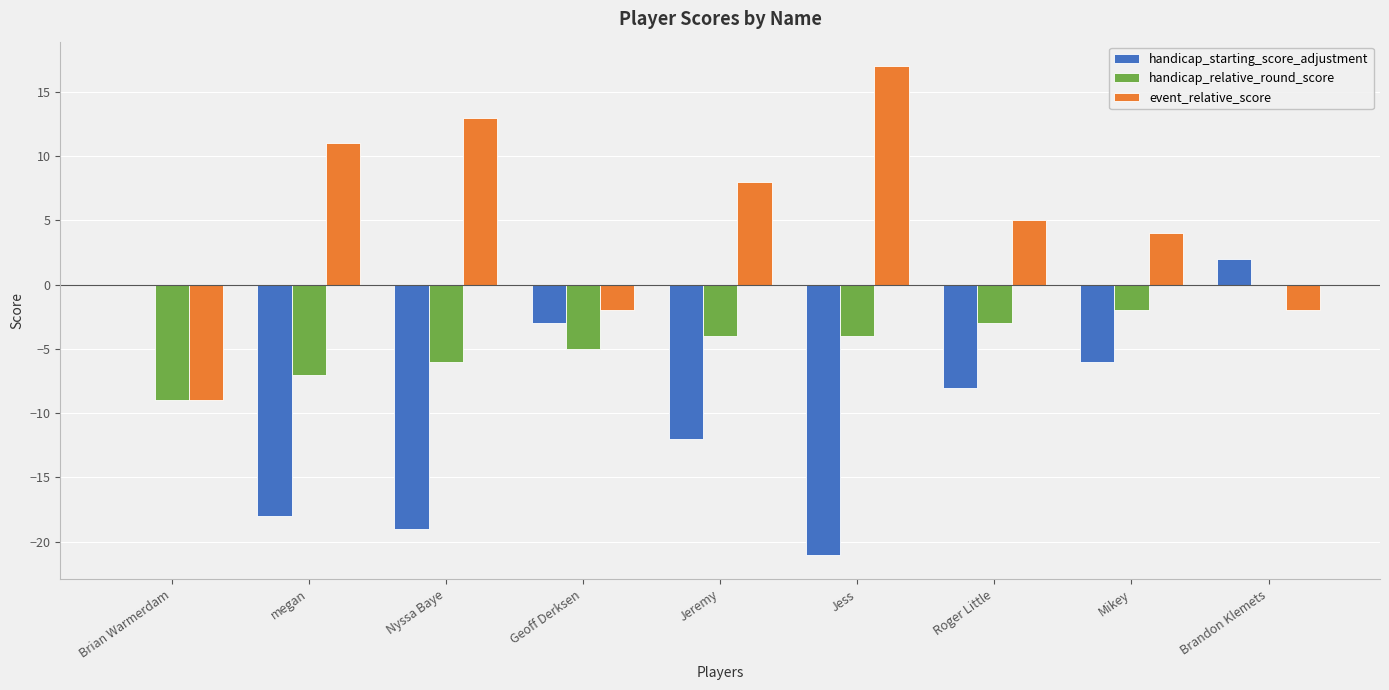

What is the sum of the event_relative_score values at Nyssa Baye and Mikey?

17